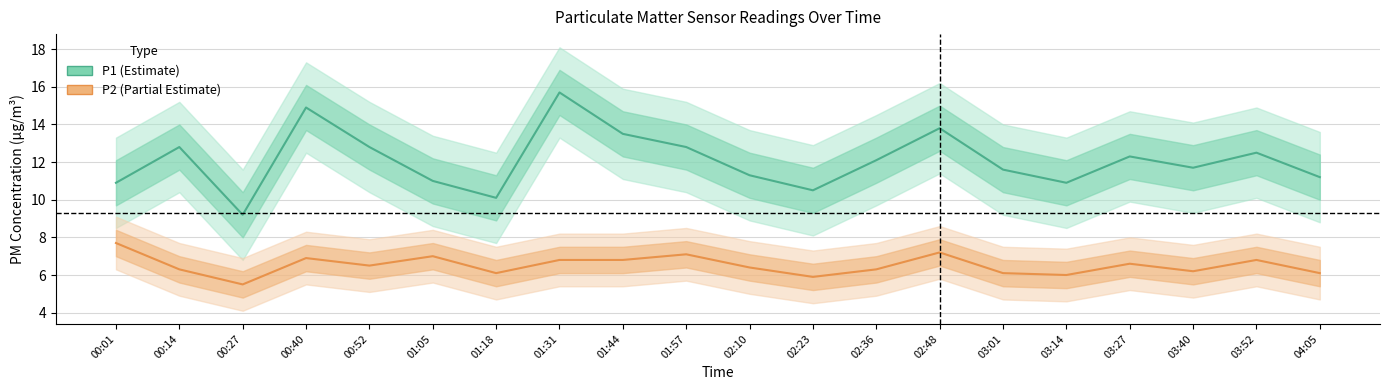

Which series has the largest range (max minus min)?

P1